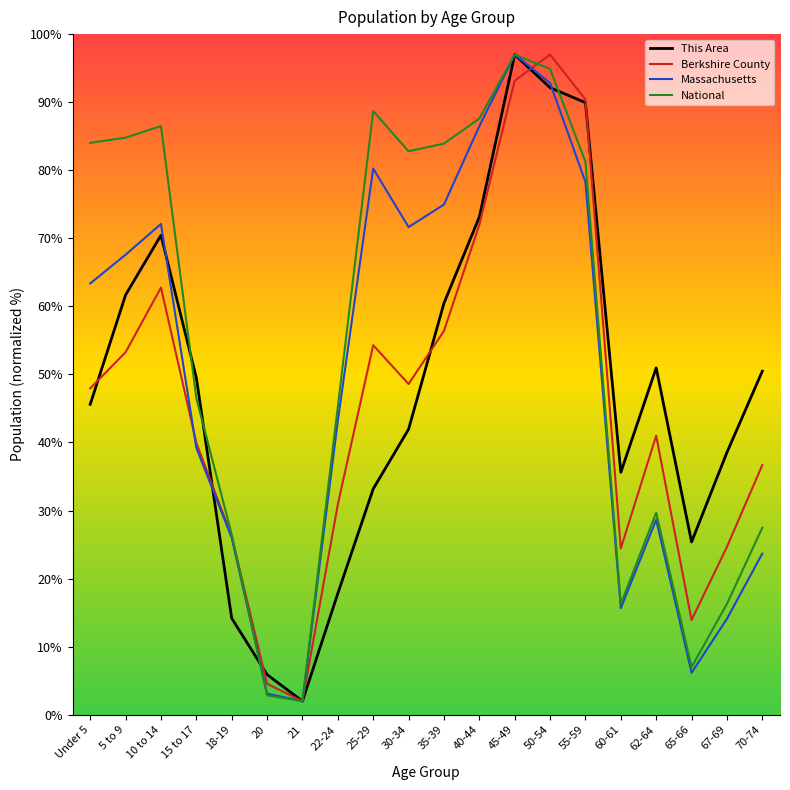

What position from the right is 62-64?

4